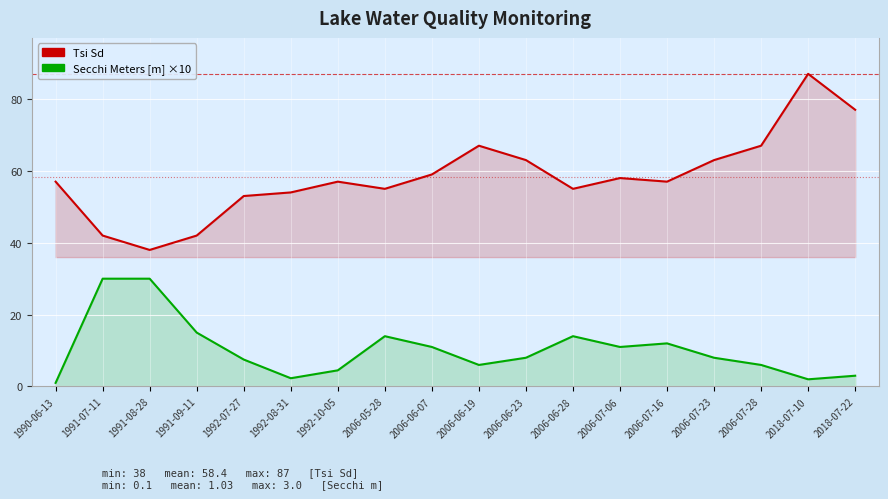

True or false: Tsi Sd and Secchi Meters [m] ×10 intersect in this chart.

False